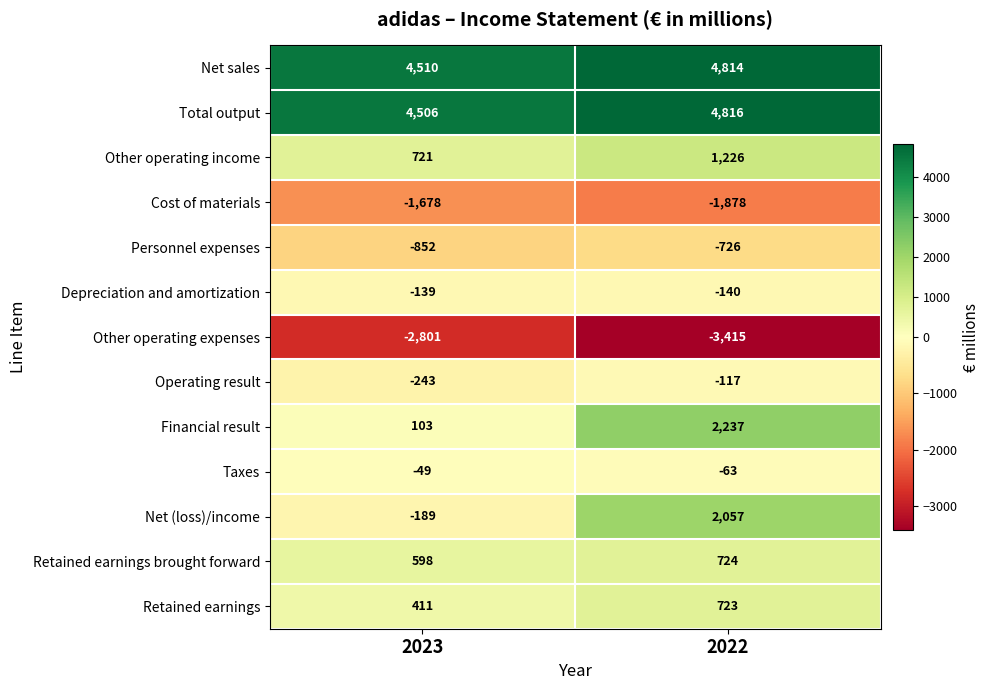

Reading left to right, transcribe all the data shown in this chart.

Net sales: 2023=4510	2022=4814
Total output: 2023=4506	2022=4816
Other operating income: 2023=721	2022=1226
Cost of materials: 2023=-1678	2022=-1878
Personnel expenses: 2023=-852	2022=-726
Depreciation and amortization: 2023=-139	2022=-140
Other operating expenses: 2023=-2801	2022=-3415
Operating result: 2023=-243	2022=-117
Financial result: 2023=103	2022=2237
Taxes: 2023=-49	2022=-63
Net (loss)/income: 2023=-189	2022=2057
Retained earnings brought forward: 2023=598	2022=724
Retained earnings: 2023=411	2022=723